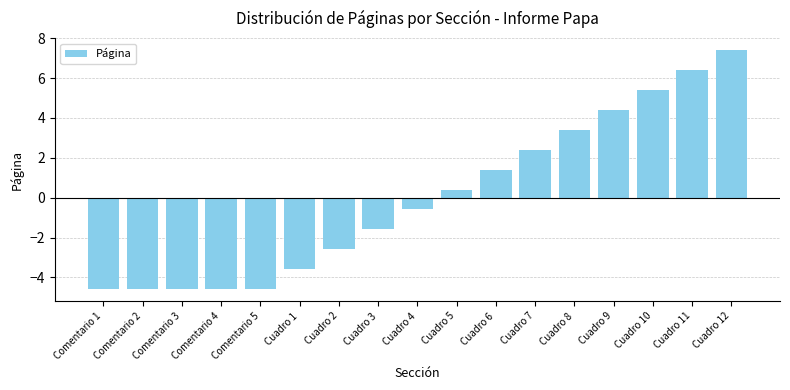

Reading right to left, list all the values displayed in this chart.

7.4	6.4	5.4	4.4	3.4	2.4	1.4	0.4	-0.6	-1.6	-2.6	-3.6	-4.6	-4.6	-4.6	-4.6	-4.6